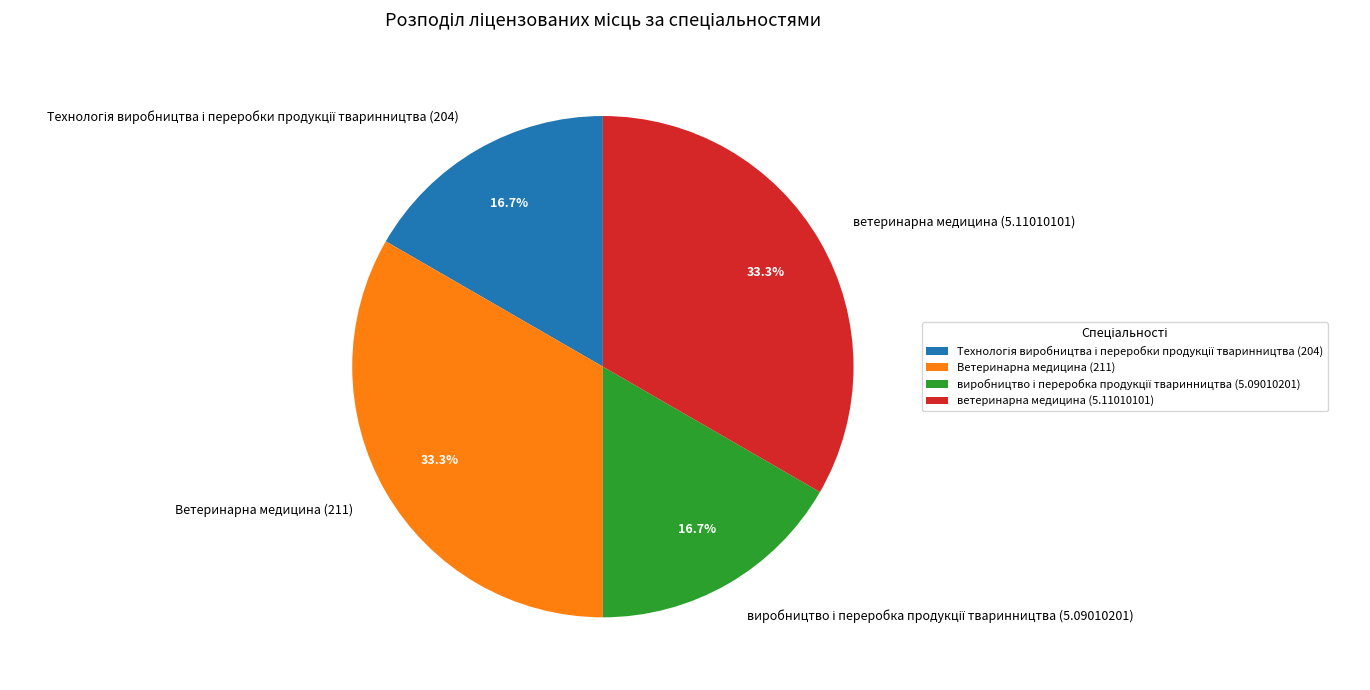

Does any single category account for the majority?

No